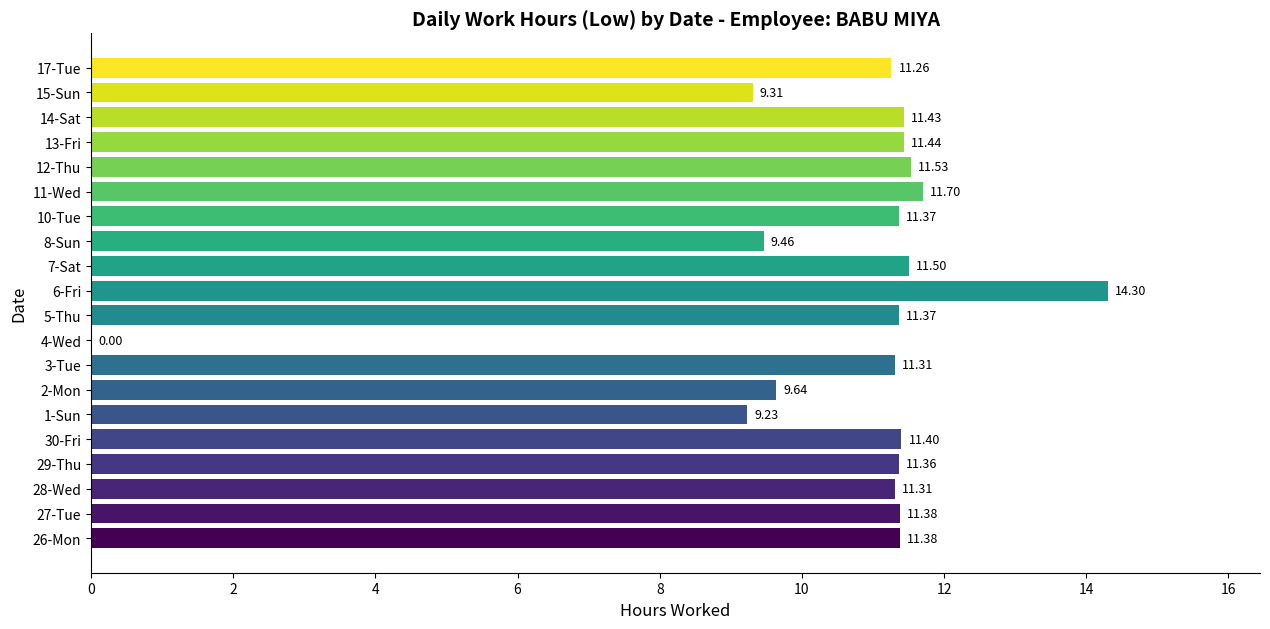

What is the sum of the values at 30-Fri and 10-Tue?

22.8